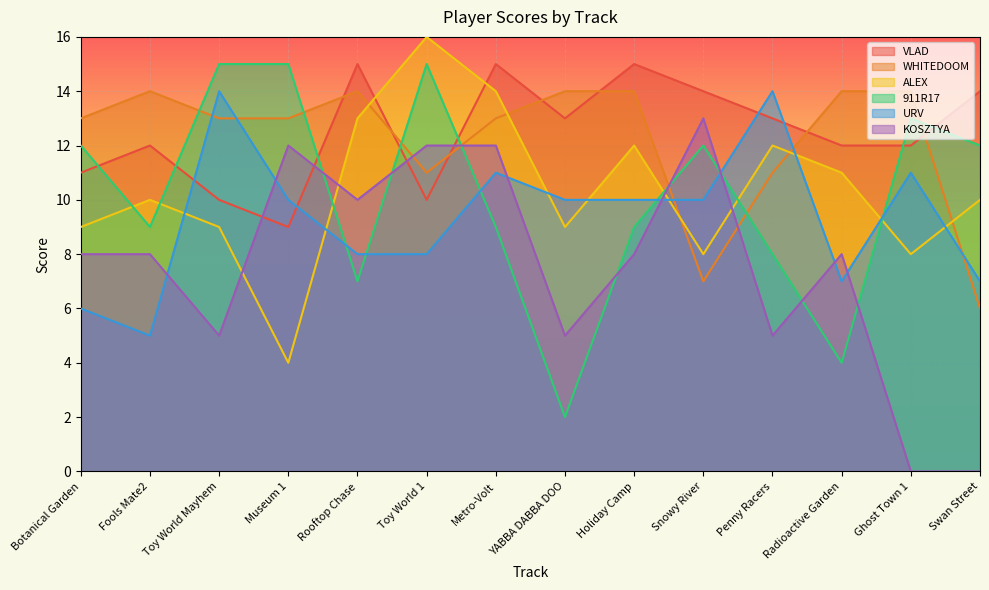

What is the label of the 13th point from the right?

Fools Mate2